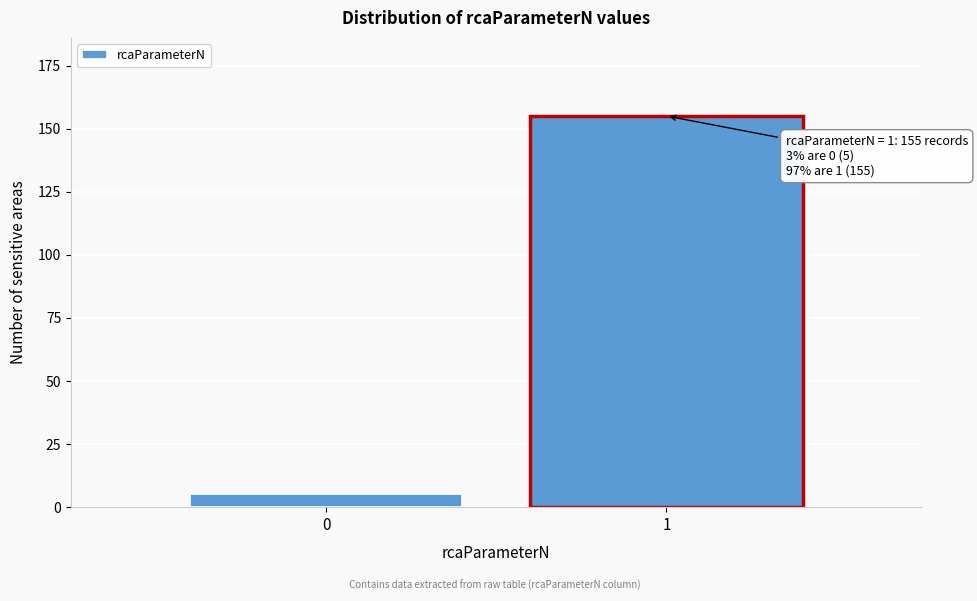

Reading left to right, what are all the values shown in this chart?

5	155